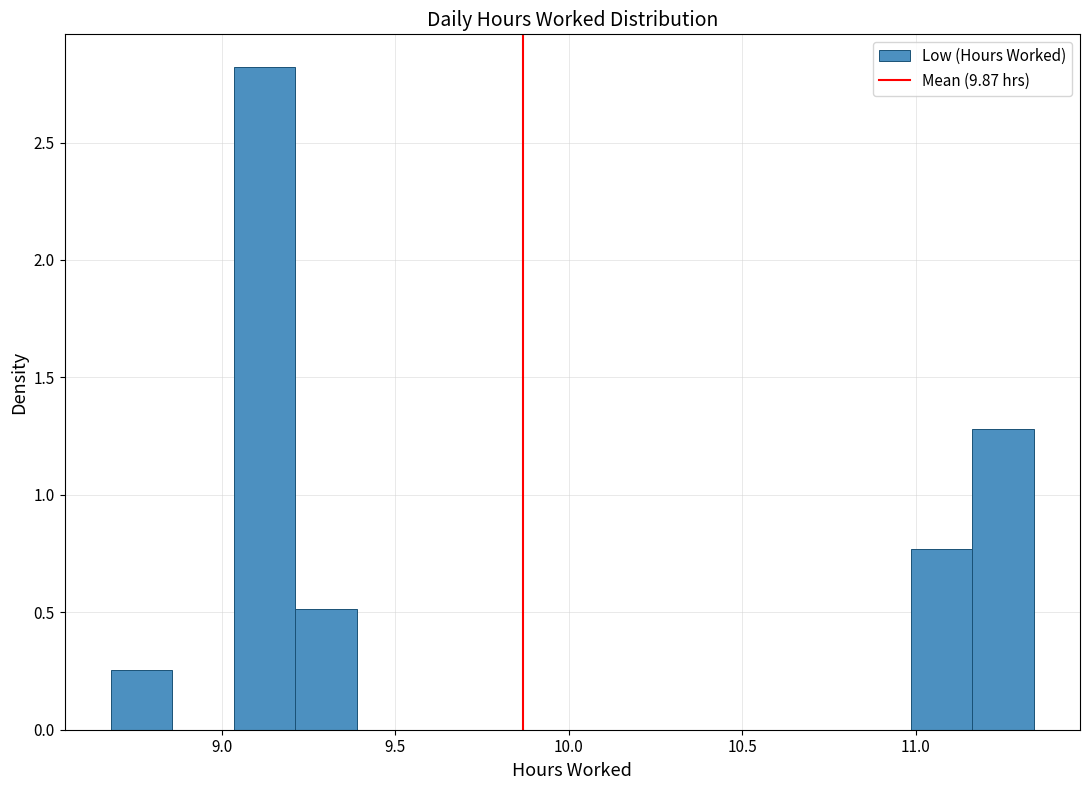

Read against the x-axis, roughly where is the centre of the tallest bar?

9.10